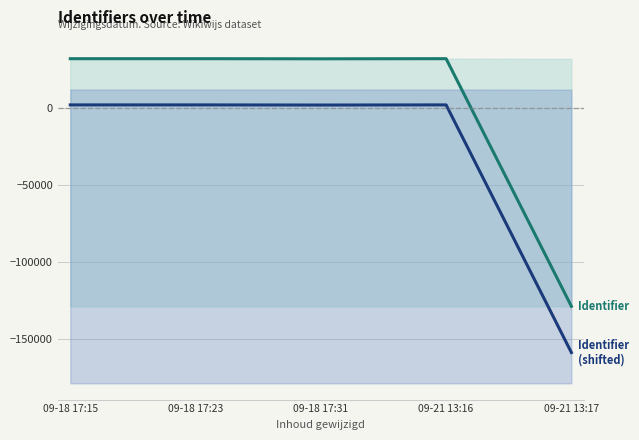

Which category has the lowest value in the Identifier (shifted) series?

09-21 13:17